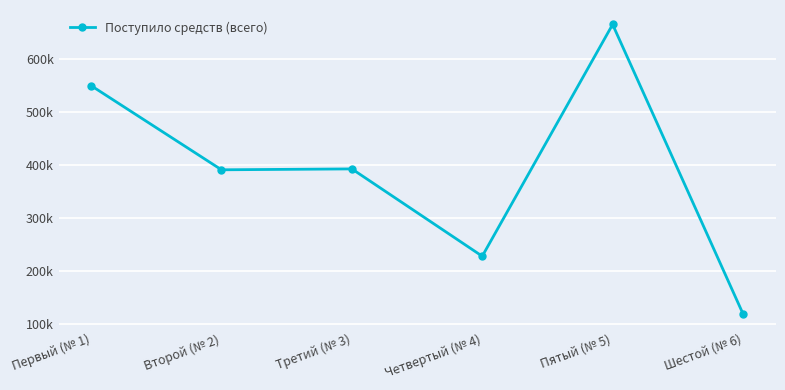

What is the smallest value displayed?

119294.0